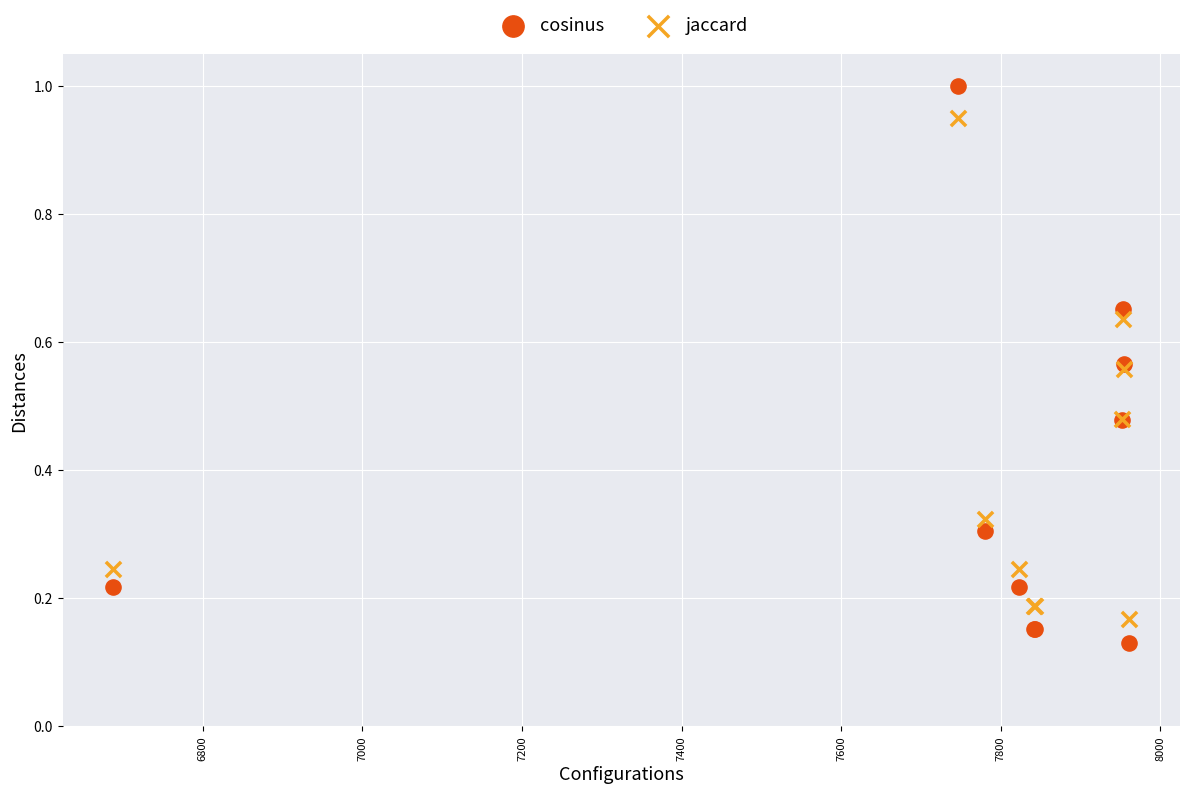

Which series contains the highest Y value?

cosinus